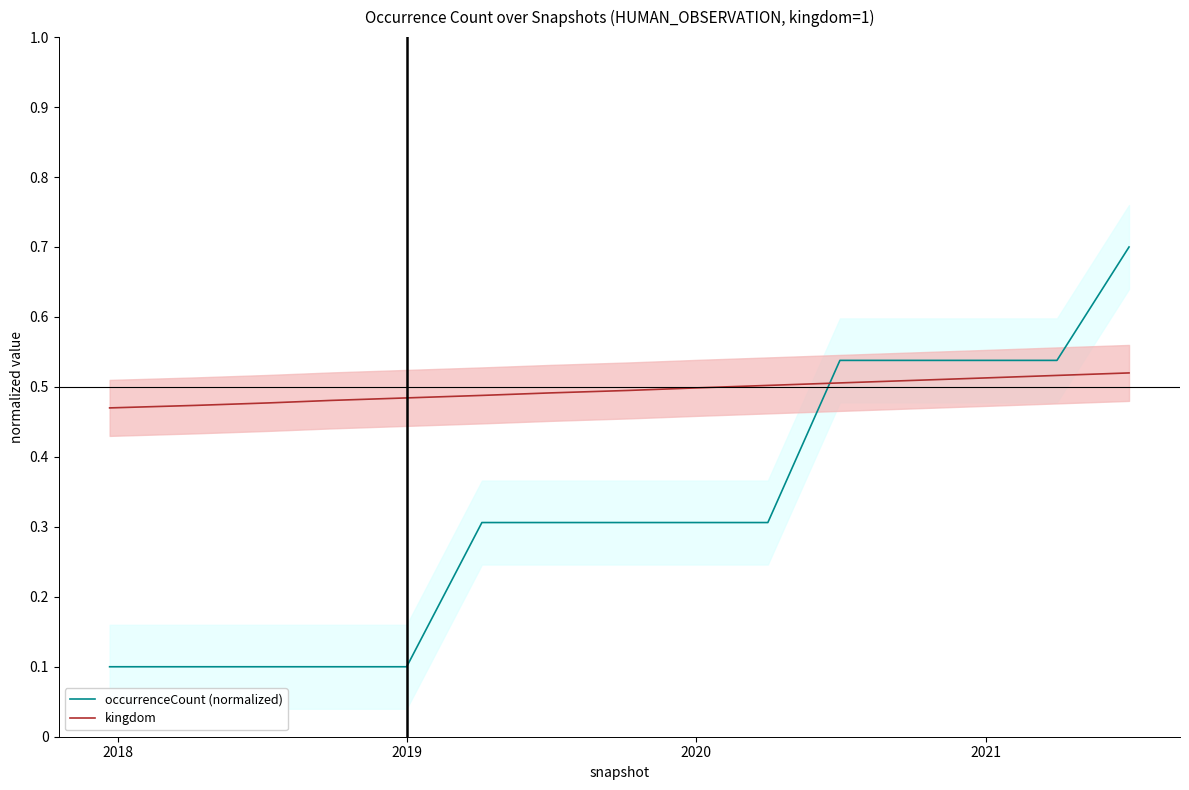

What is the value of the kingdom point at the 14th from the left?

0.5